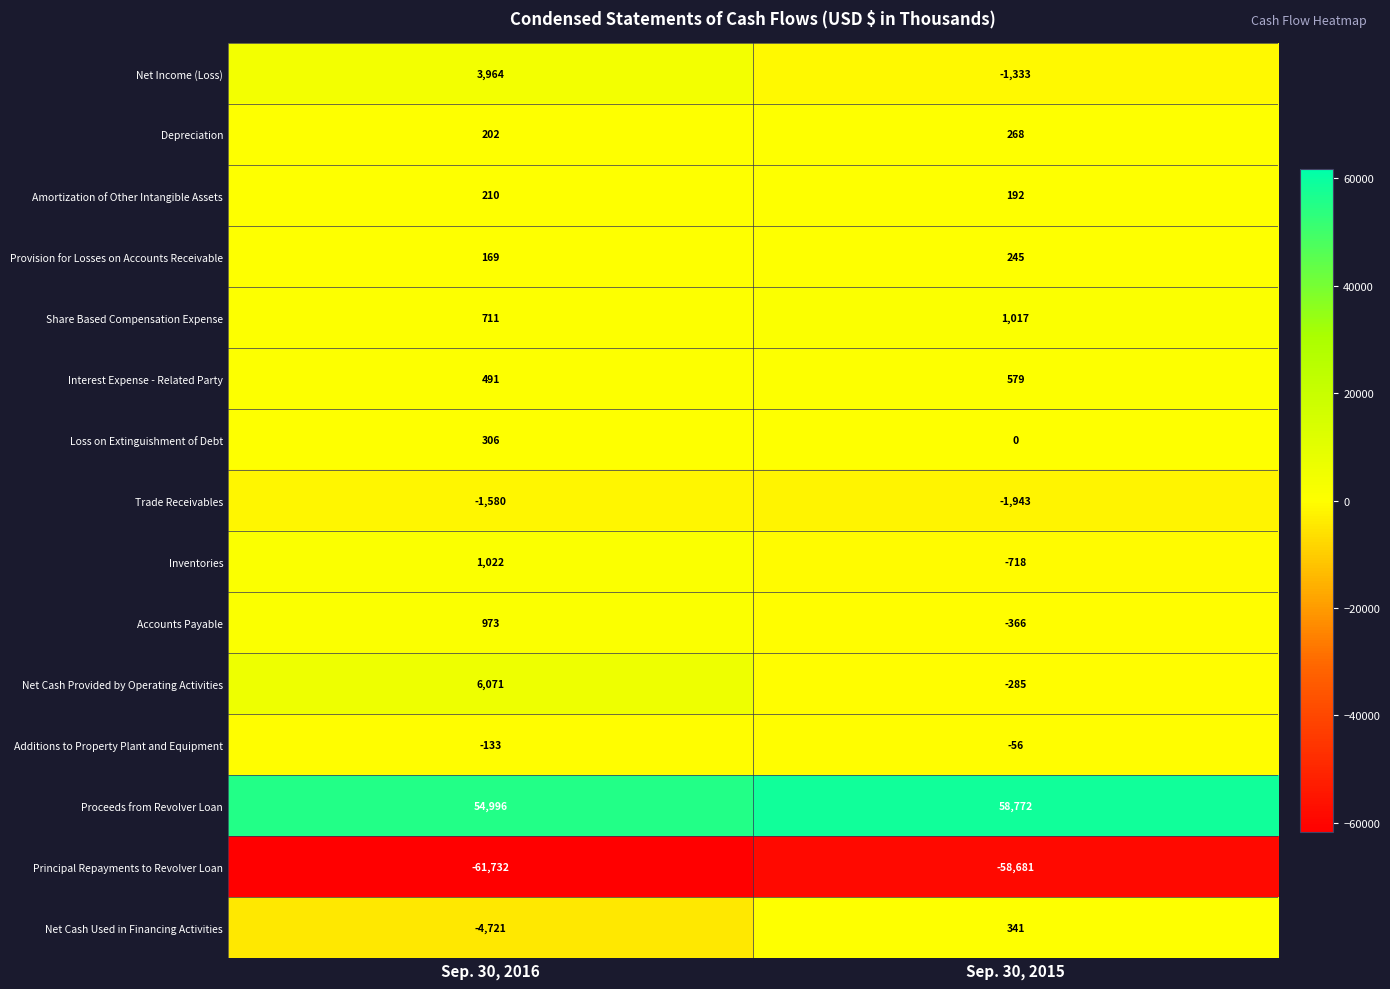

Rank the series by their maximum value, from highest to lowest.

Proceeds from Revolver Loan, Net Cash Provided by Operating Activities, Net Income (Loss), Inventories, Share Based Compensation Expense, Accounts Payable, Interest Expense - Related Party, Net Cash Used in Financing Activities, Loss on Extinguishment of Debt, Depreciation, Provision for Losses on Accounts Receivable, Amortization of Other Intangible Assets, Additions to Property Plant and Equipment, Trade Receivables, Principal Repayments to Revolver Loan